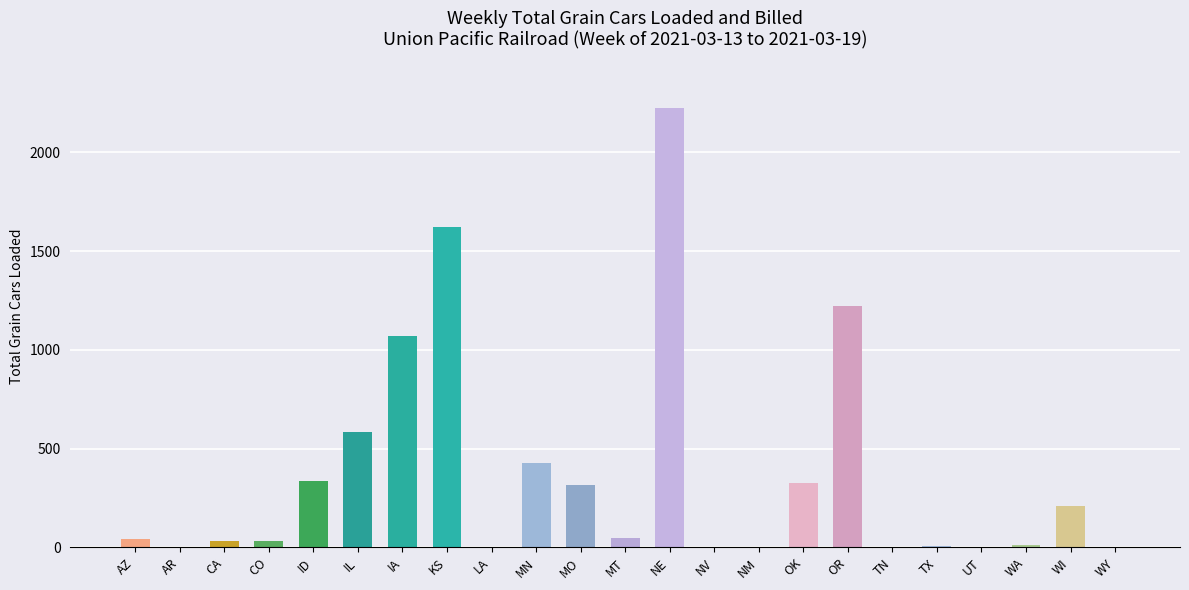

At which label is the value closest to 1111?

IA